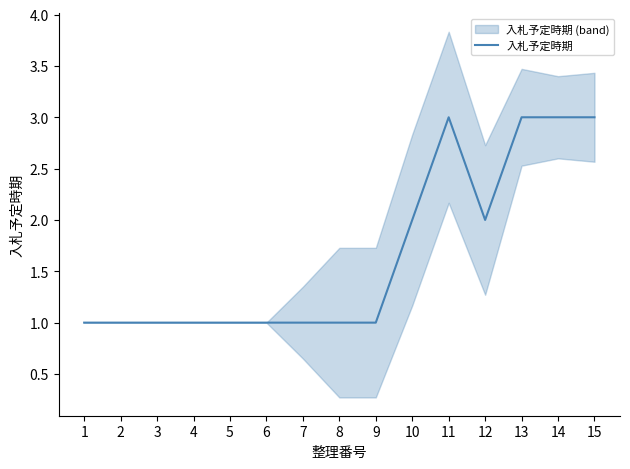

Reading left to right, what are all the values shown in this chart?

1	1	1	1	1	1	1	1	1	2	3	2	3	3	3